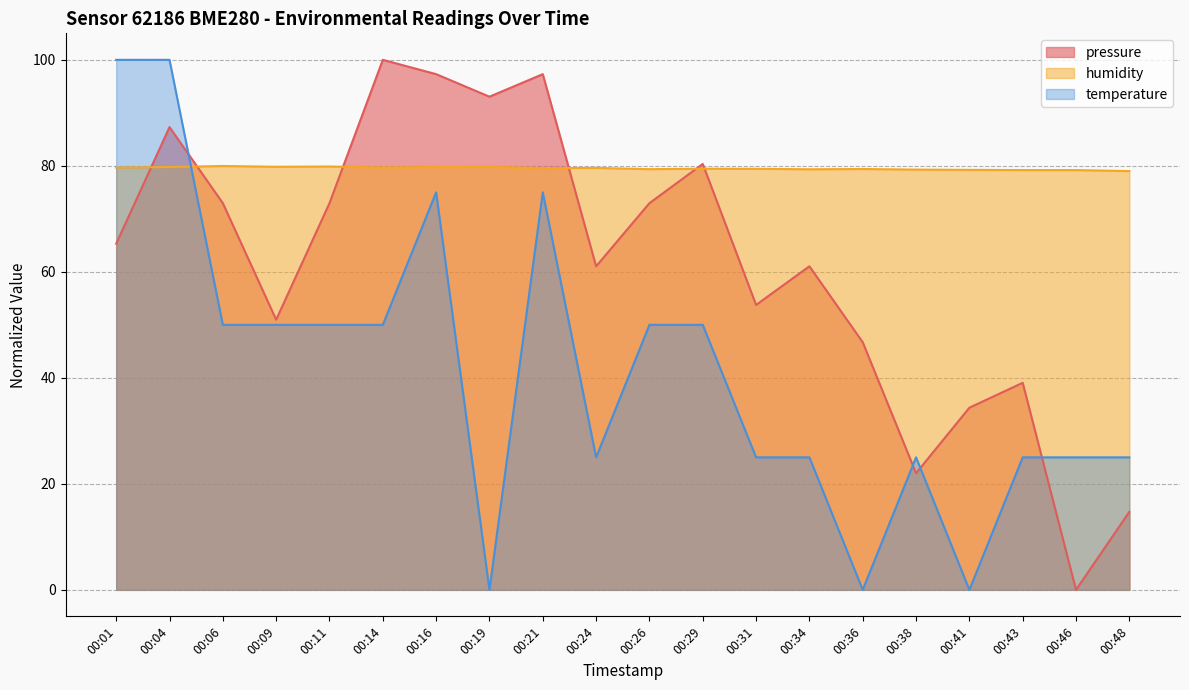

Is it true that pressure equals 61.0 at 00:24?

True